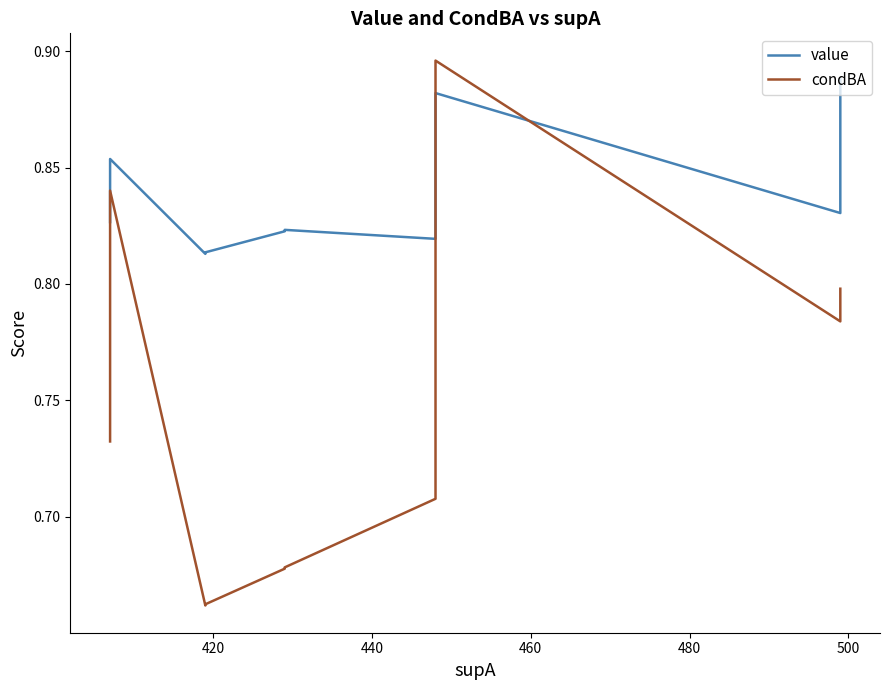

What is the minimum value shown in the chart?

0.7